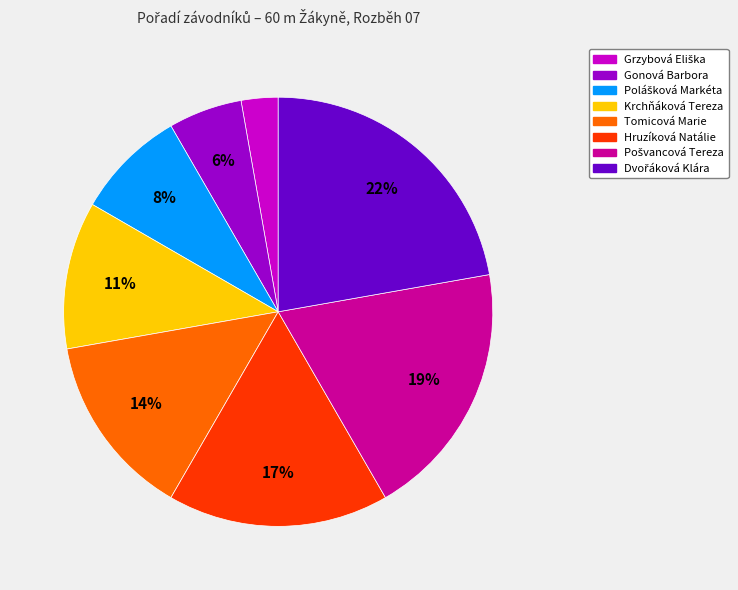

How many segments does this pie chart have?

8